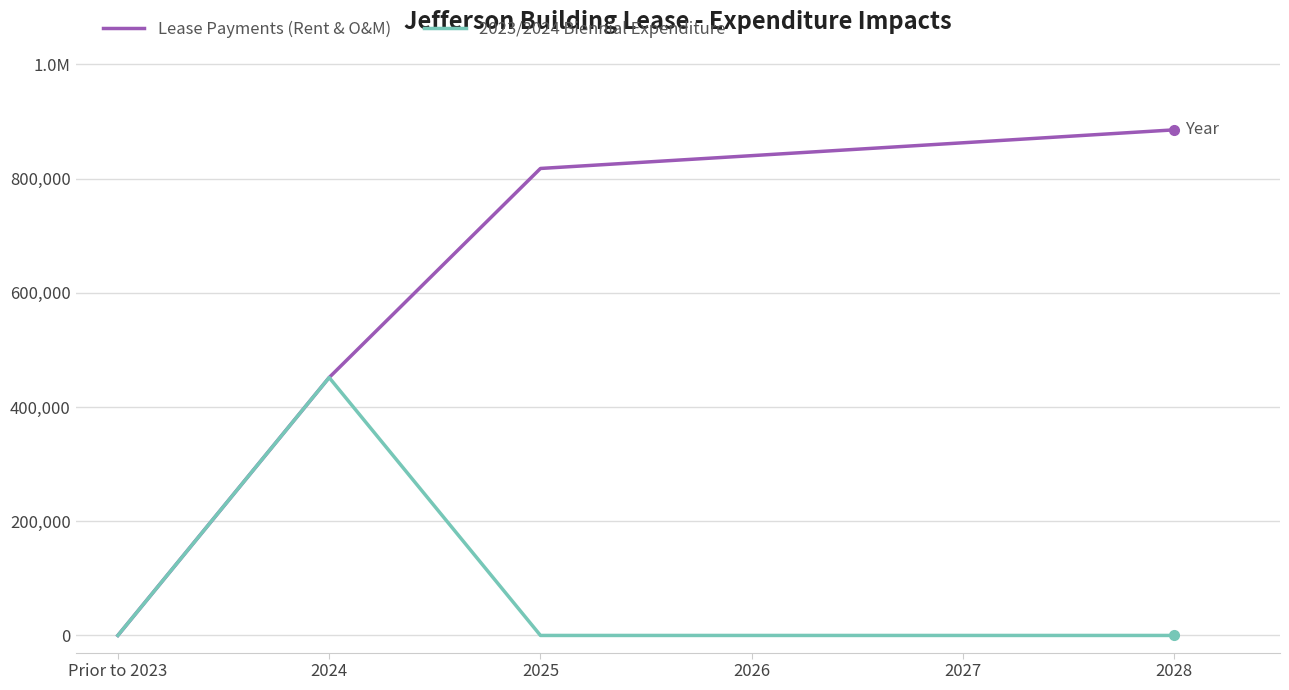

What is the difference between the second highest and second lowest values in the Lease Payments (Rent & O&M) series?

410979